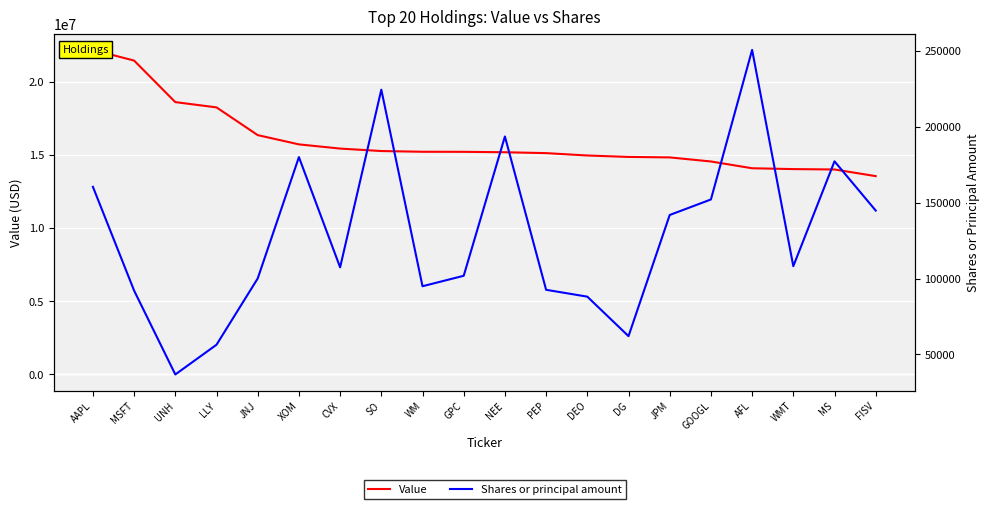

What is the average value of the Value series?

15935600